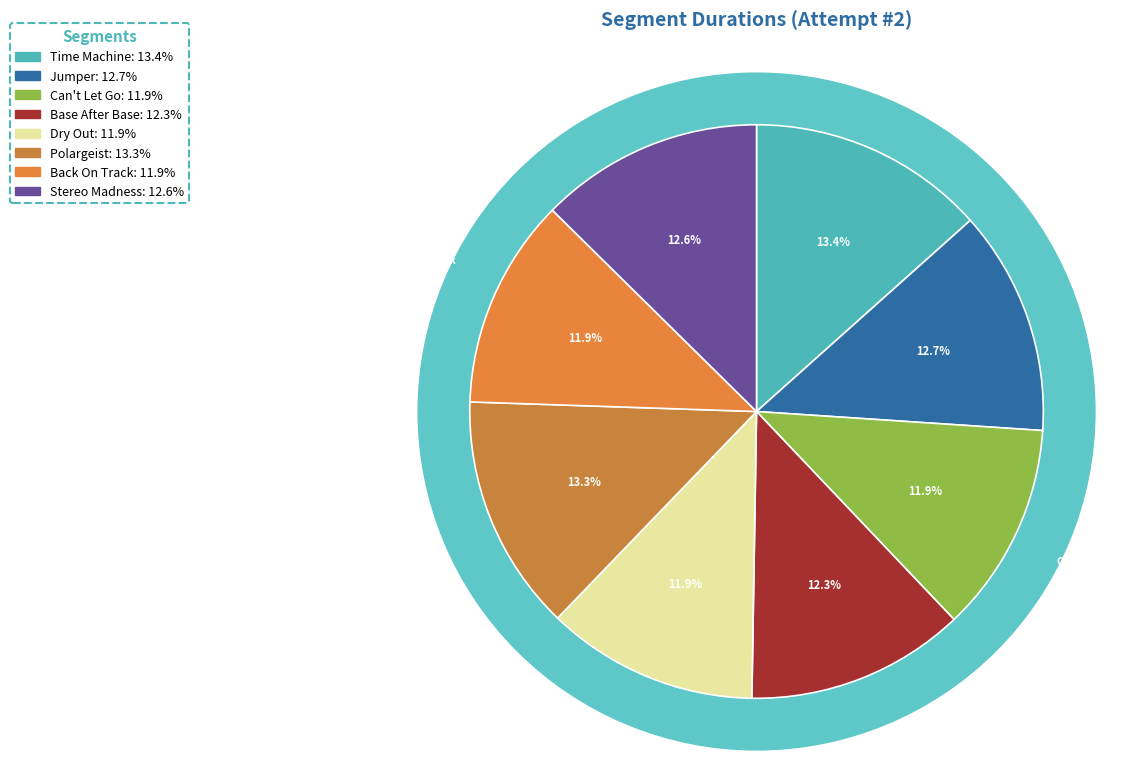

Rank the categories by value from lowest to highest.

Back On Track, Can't Let Go, Dry Out, Base After Base, Stereo Madness, Jumper, Polargeist, Time Machine